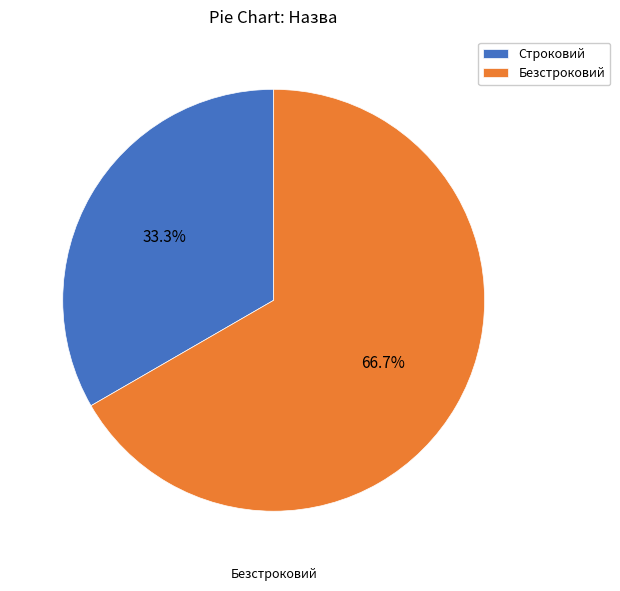

Rank the categories by value from lowest to highest.

Строковий, Безстроковий